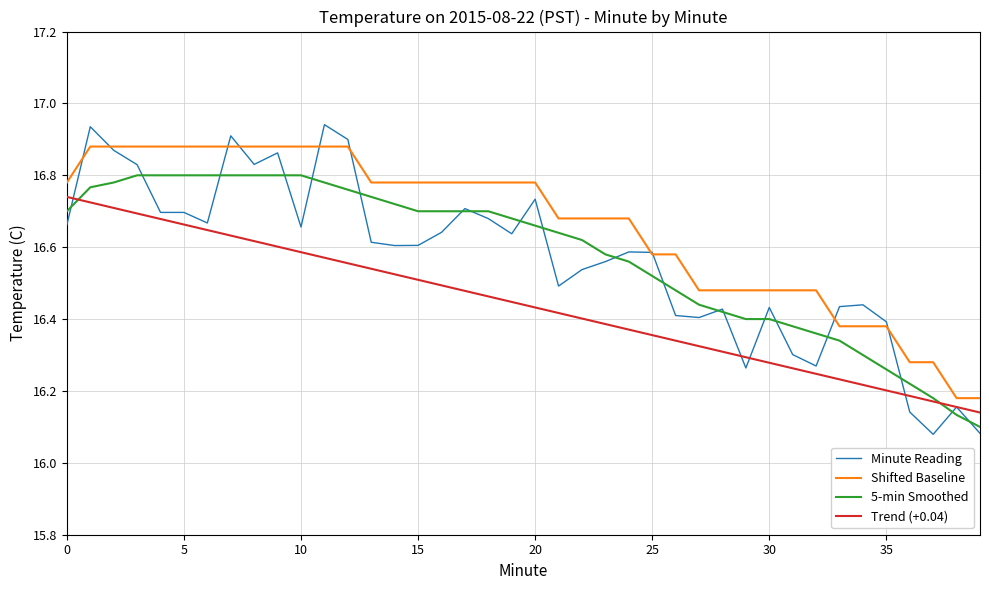

What is the difference between the maximum and minimum values in the Trend (+0.04) series?

0.6